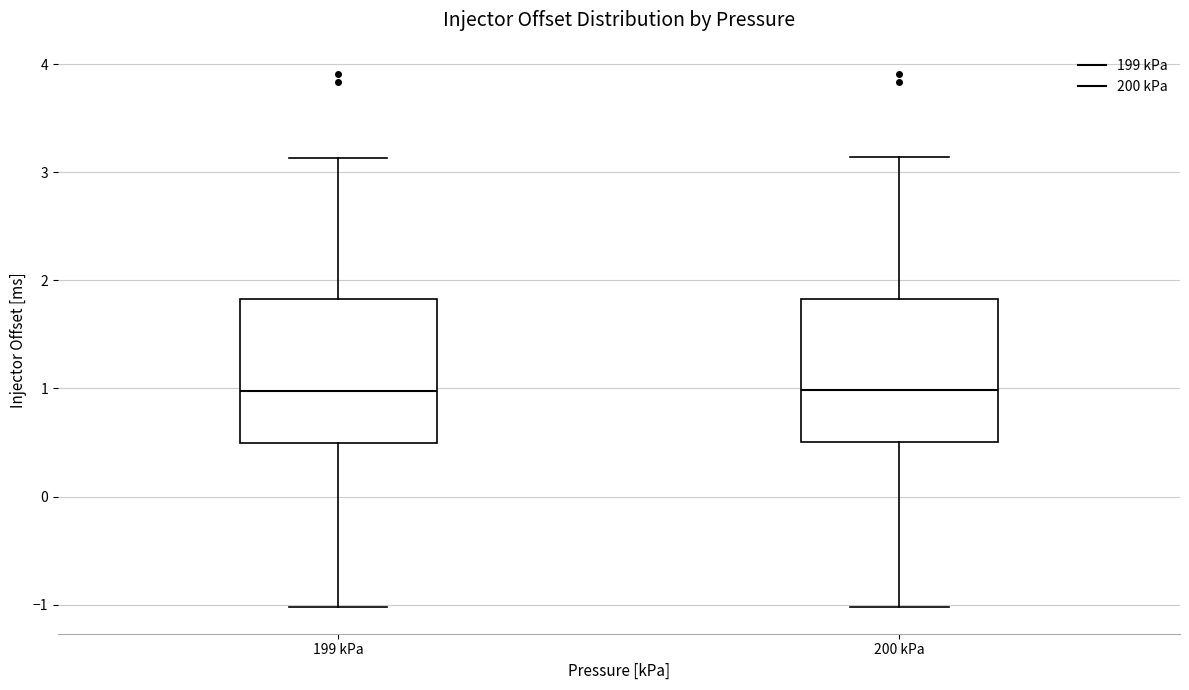

Reading left to right, read every box against the y-axis: the position of its median line, the range the box covers, and the ends of its whiskers. The values are not printed on the chart, so give them approximately, as read against the axis.

199 kPa: median 1.0, box 0.5 to 1.8, whiskers -1.0 to 3.1
200 kPa: median 1.0, box 0.5 to 1.8, whiskers -1.0 to 3.1